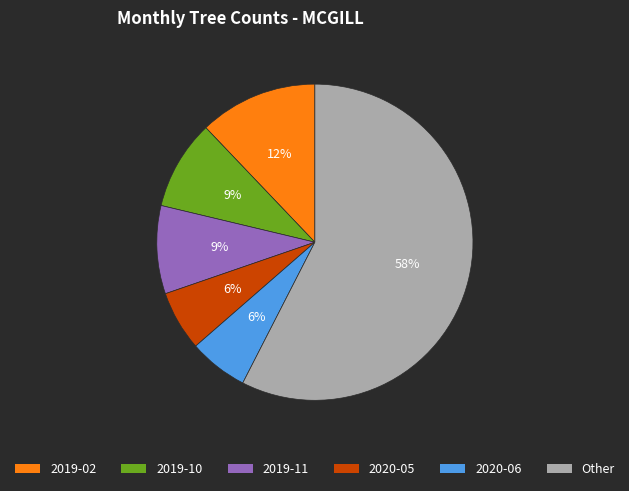

Is there a majority slice in this chart?

Yes